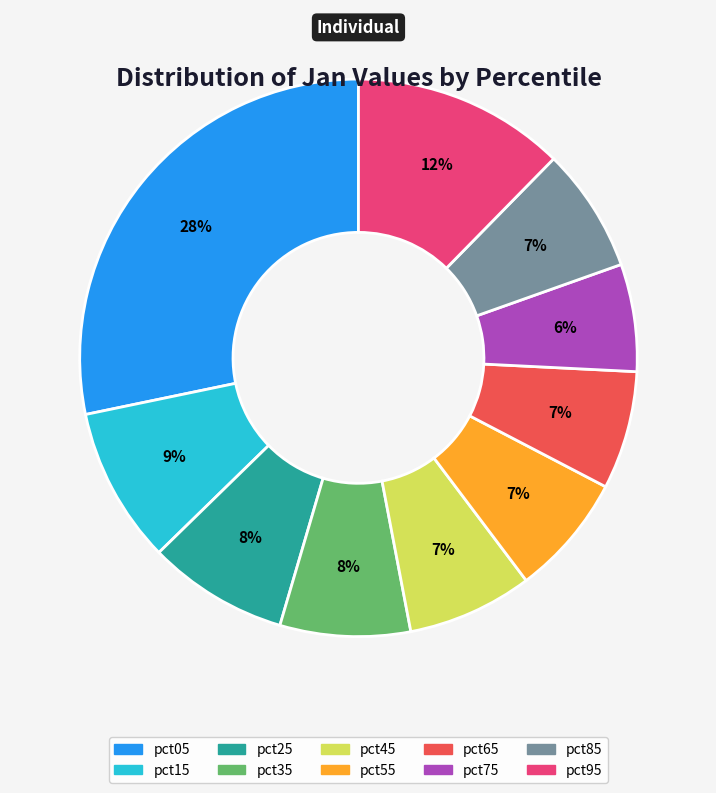

How many segments does this pie chart have?

10